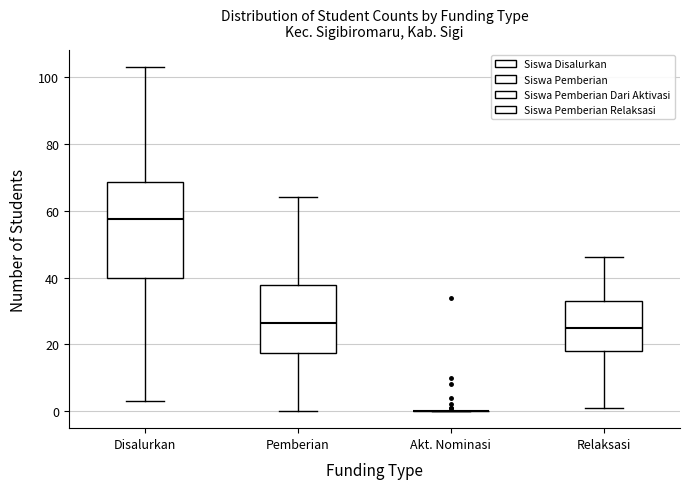

Reading left to right, read every box against the y-axis: the position of its median line, the range the box covers, and the ends of its whiskers. The values are not printed on the chart, so give them approximately, as read against the axis.

Disalurkan: median 58, box 40 to 68, whiskers 4 to 104
Pemberian: median 26, box 18 to 38, whiskers 0 to 64
Akt. Nominasi: box collapsed to a line at 0, whiskers 0 to 0
Relaksasi: median 26, box 18 to 34, whiskers 2 to 46